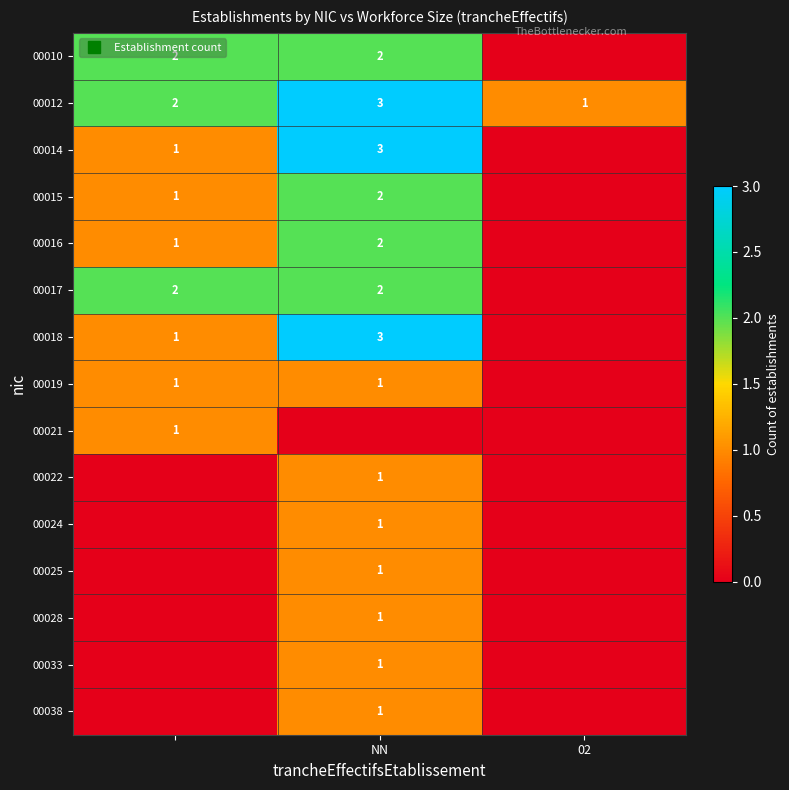

What is the difference between the maximum and minimum values in the 00015 series?

2